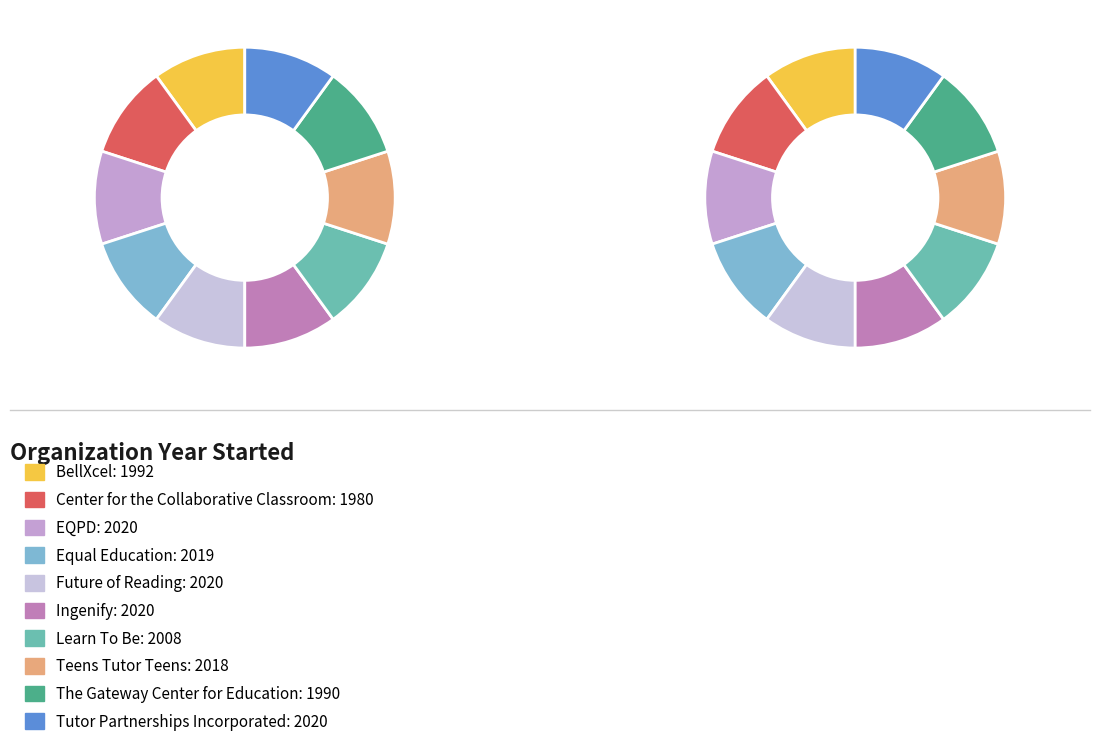

Is Center for the Collaborative Classroom the majority of the pie?

No